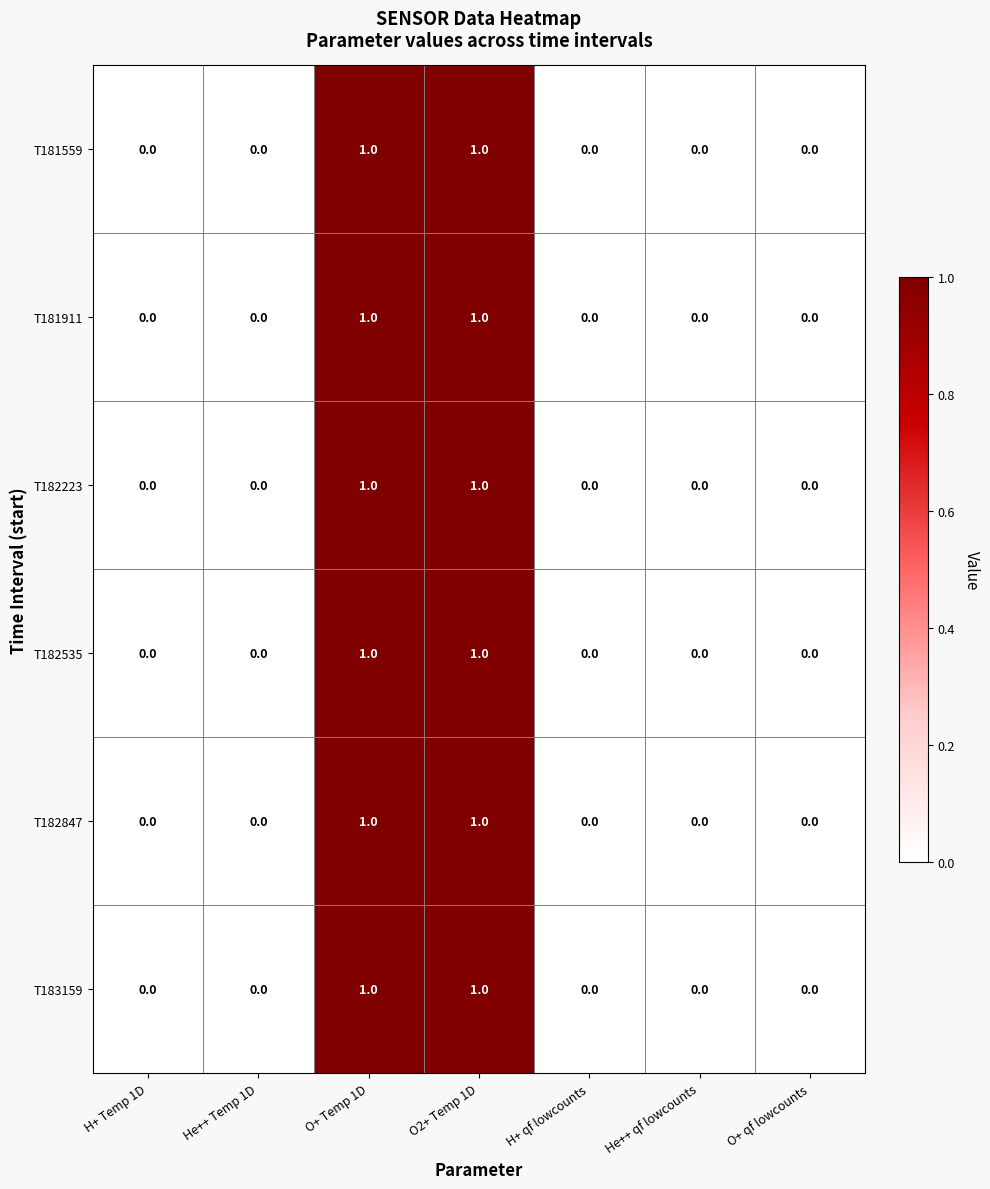

The value of T182223 at O+ qf lowcounts is 0. True or false?

True